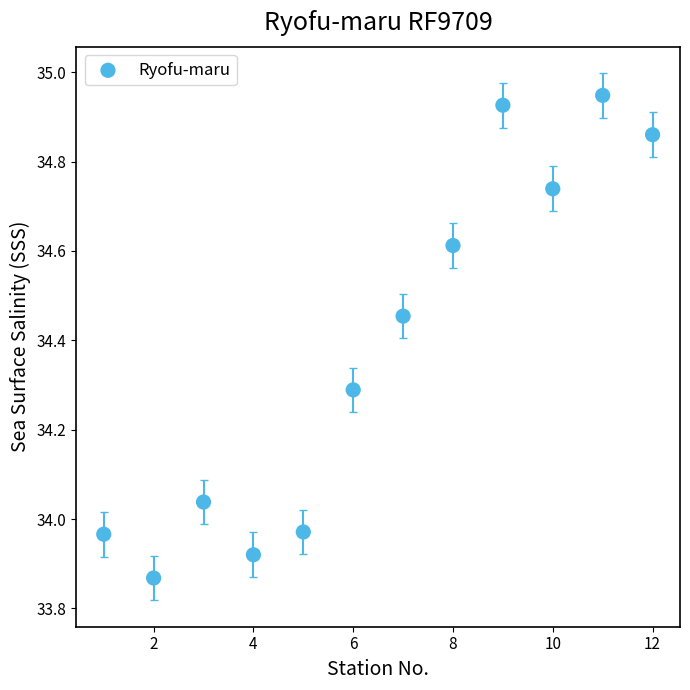

What is the average Y value?

34.4